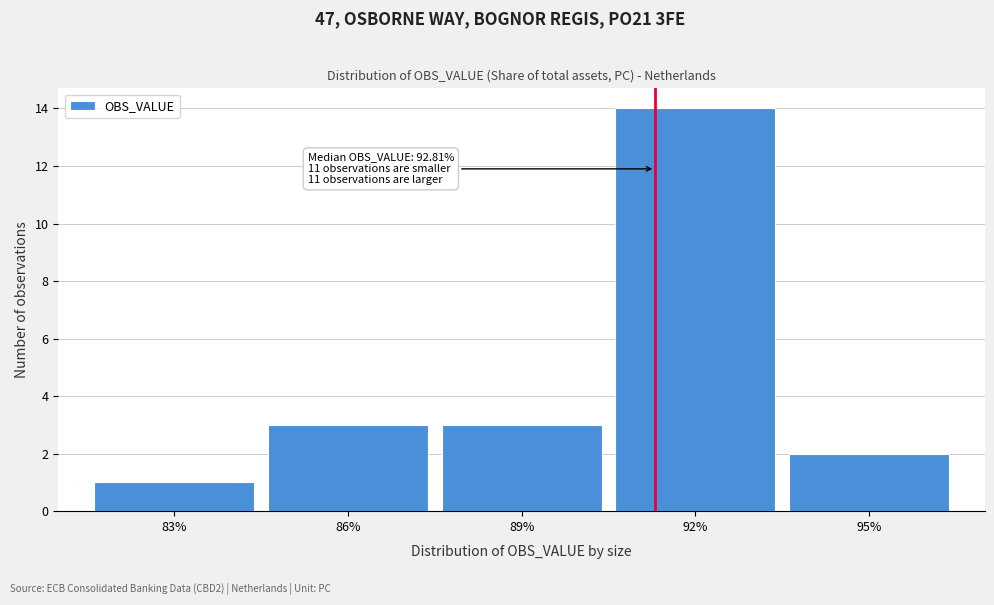

Reading right to left, what are all the values shown in this chart?

95%=2	92%=14	89%=3	86%=3	83%=1